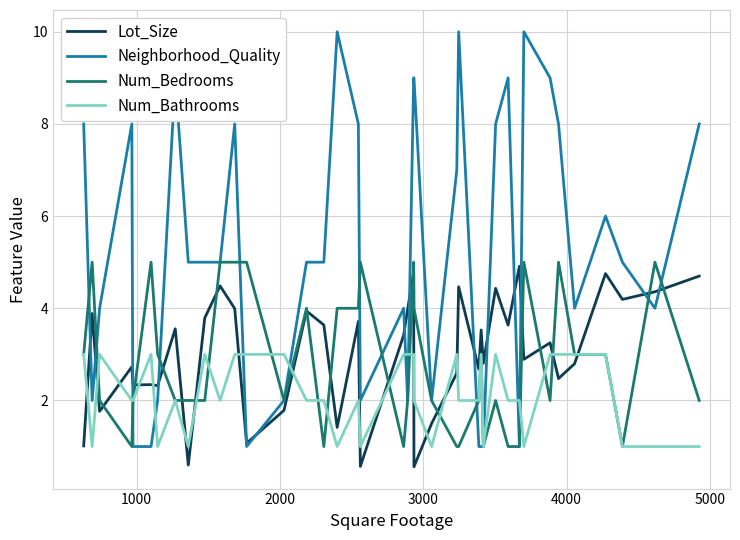

How many lines are shown in the chart?

4